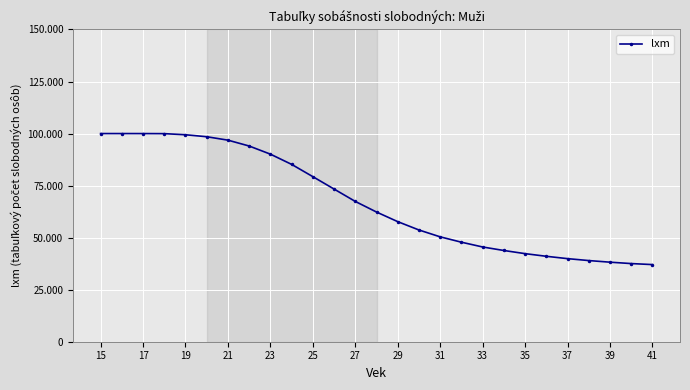

Does the chart have visible grid lines?

Yes